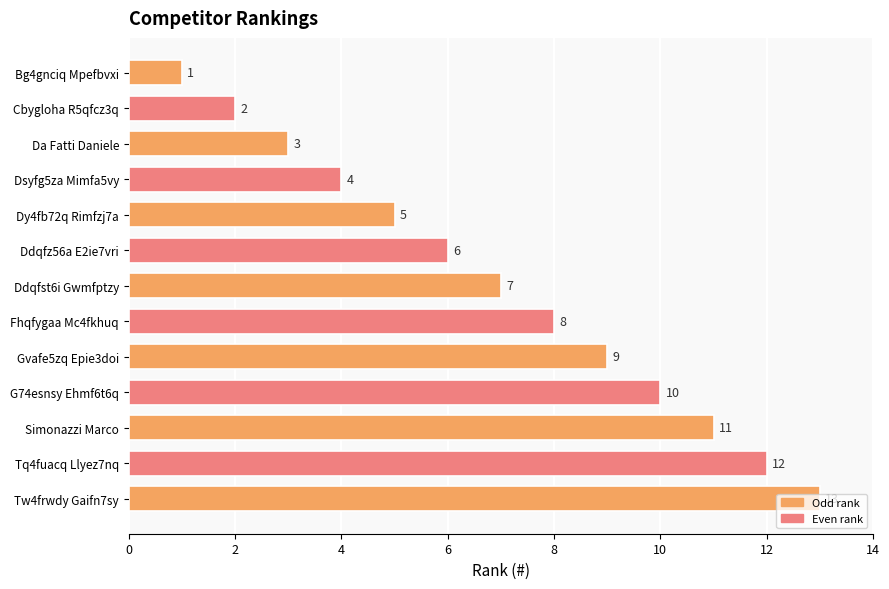

What is the label of the 5th bar from the bottom?

Gvafe5zq Epie3doi